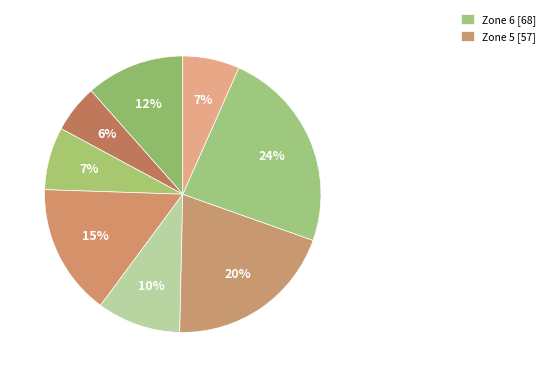

Count the number of slices in the pie.

8